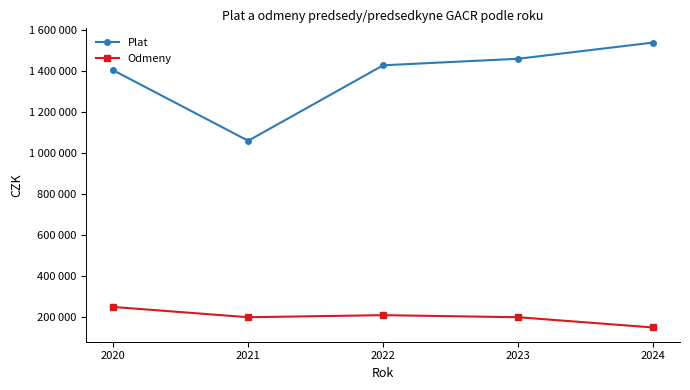

At which category is the sum across all series the highest?

2024